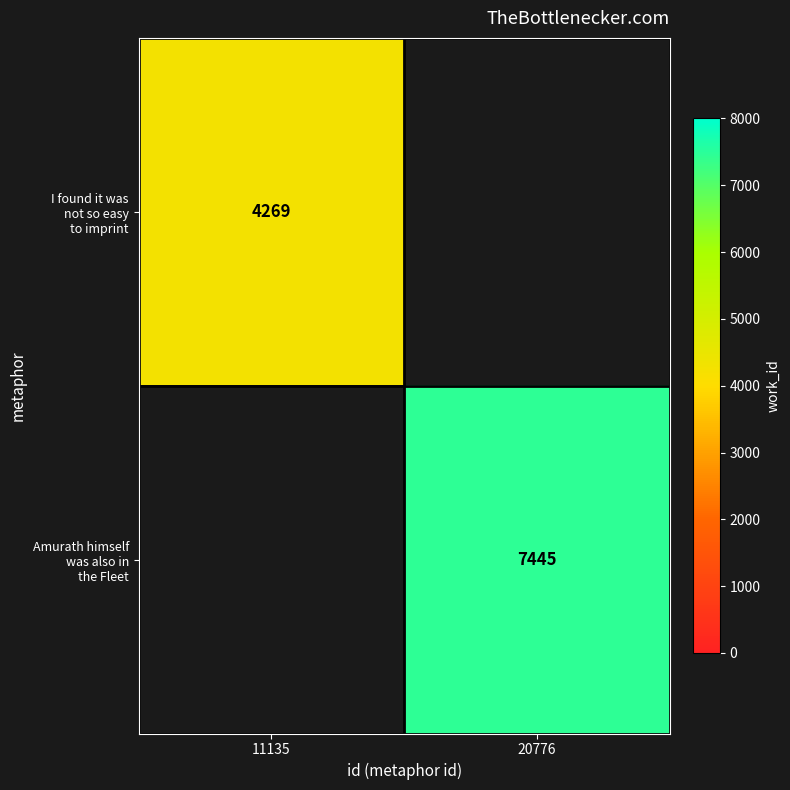

True or false: I found it was not so easy to imprint has a value of 7450.7 at 11135.

False